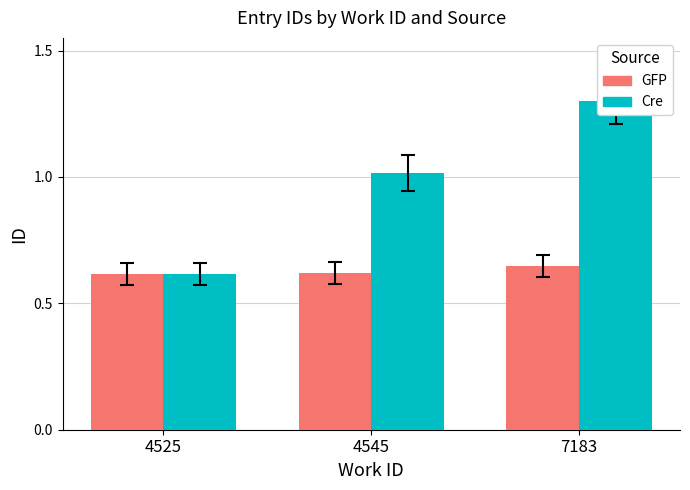

What is the smallest value displayed?

0.6